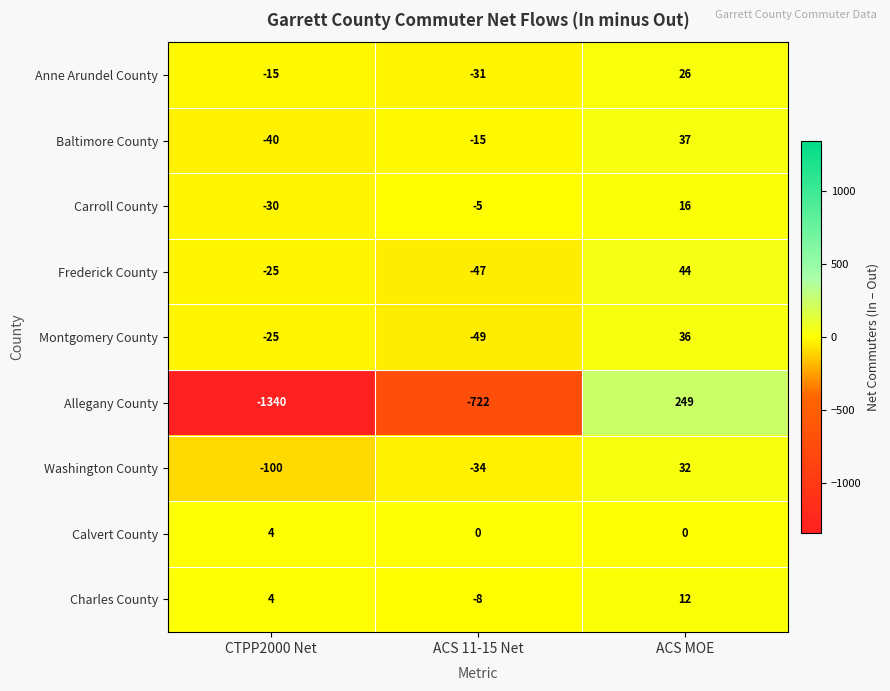

Count the Allegany County values in the range -1340 to 249.

3